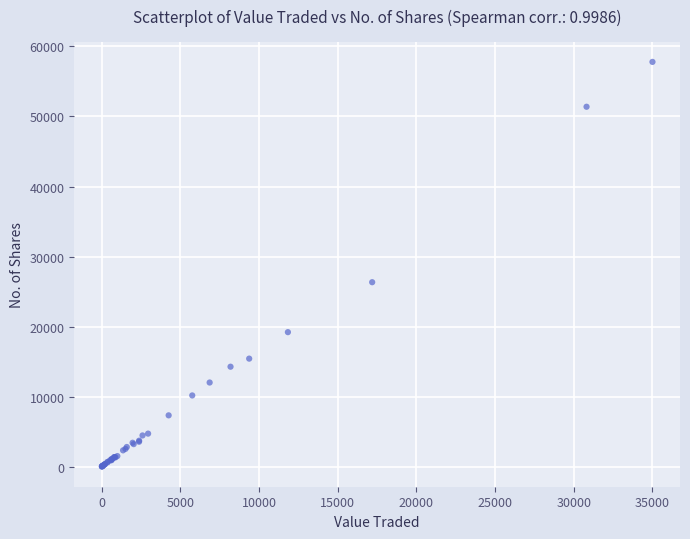

What Y value in the scatter plot is closest to 28906?

26334